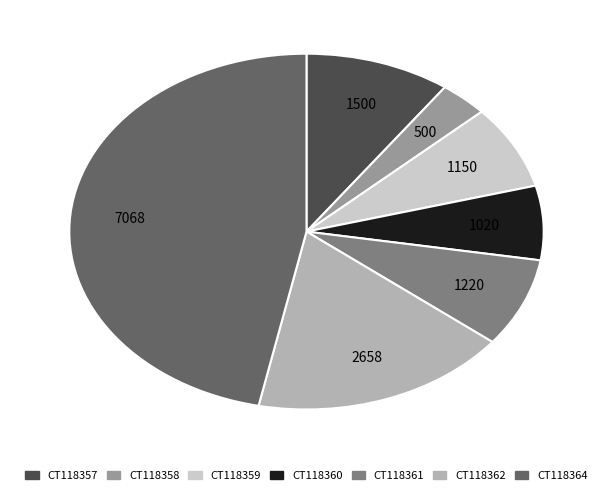

True or false: CT118359 accounts for 8% of the total.

True